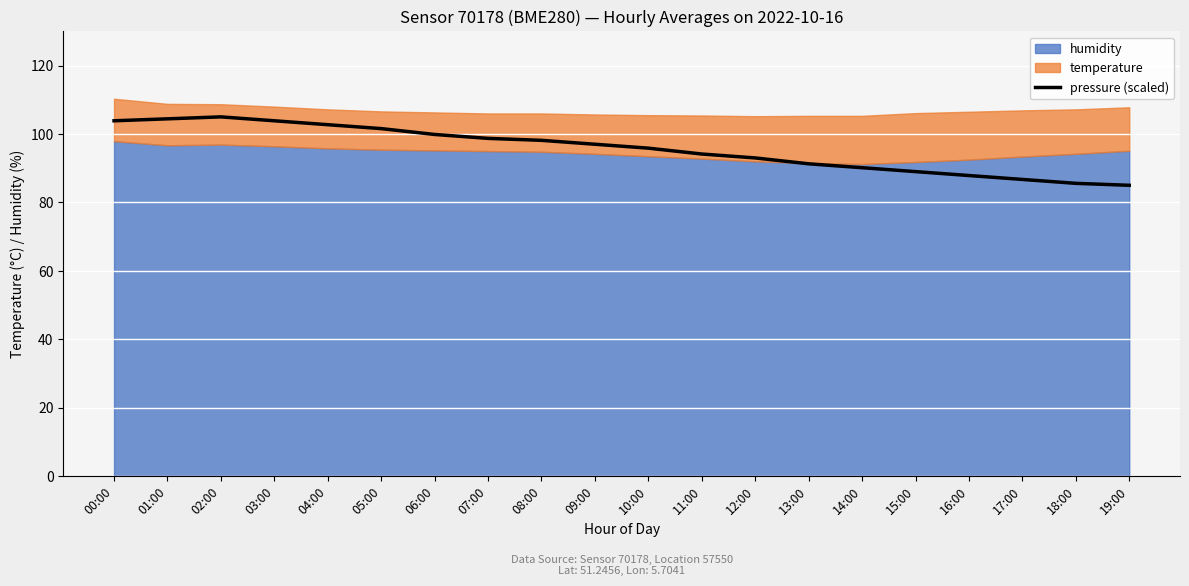

Where is the first local maximum?

02:00